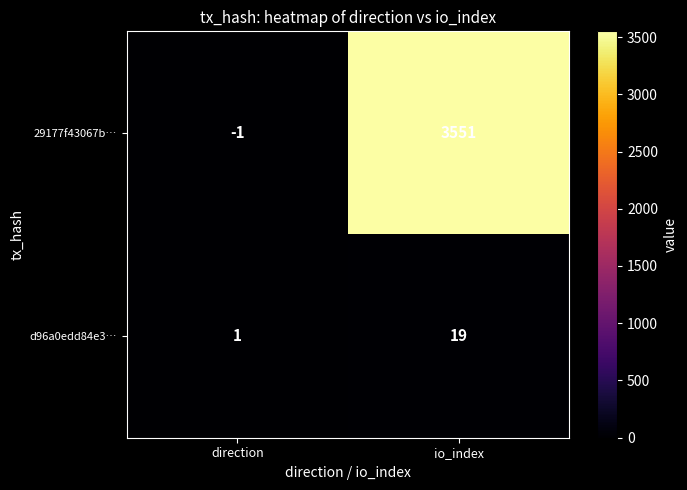

The value of 29177f43067b… at io_index is 1100. True or false?

False